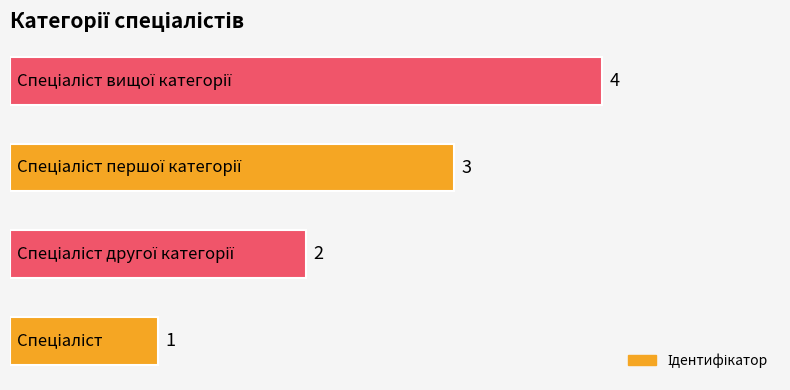

What is the maximum value shown in the chart?

4